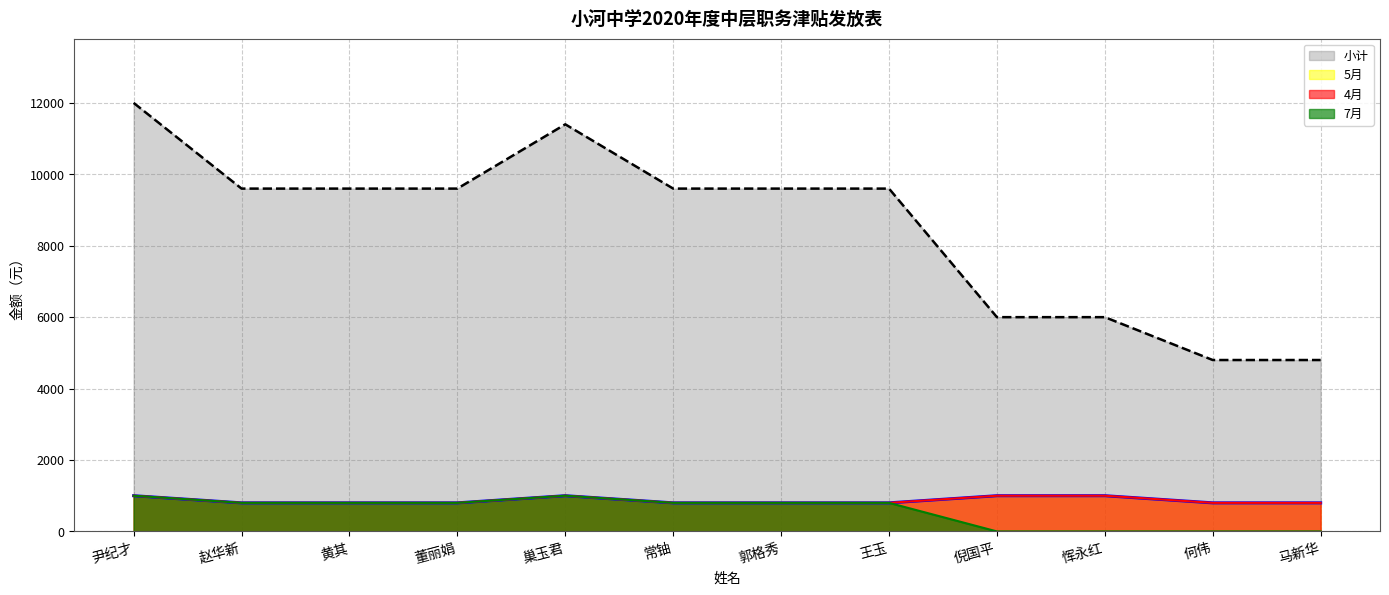

True or false: 7月 has a value of 0 at 倪国平.

True